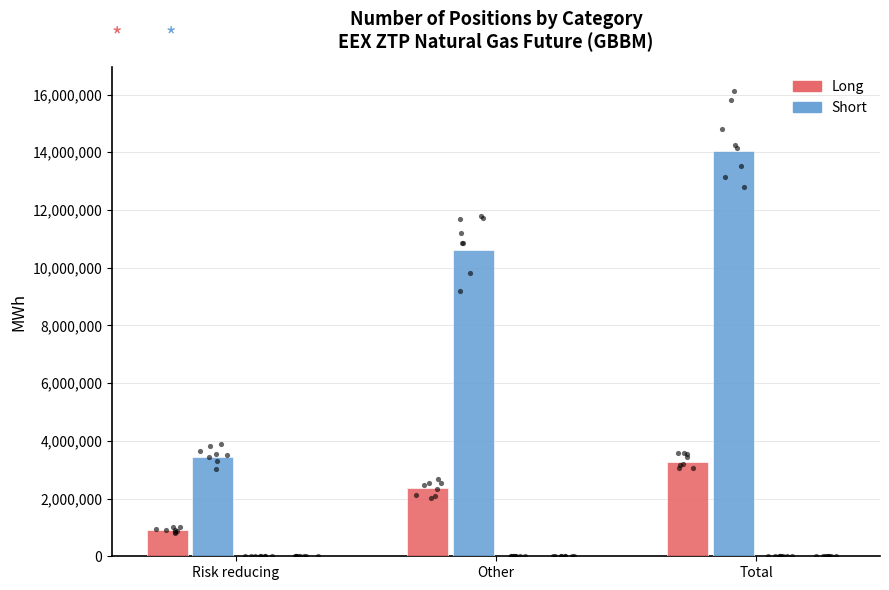

Which series contains the highest Y value?

Short (Commercial Undertakings)